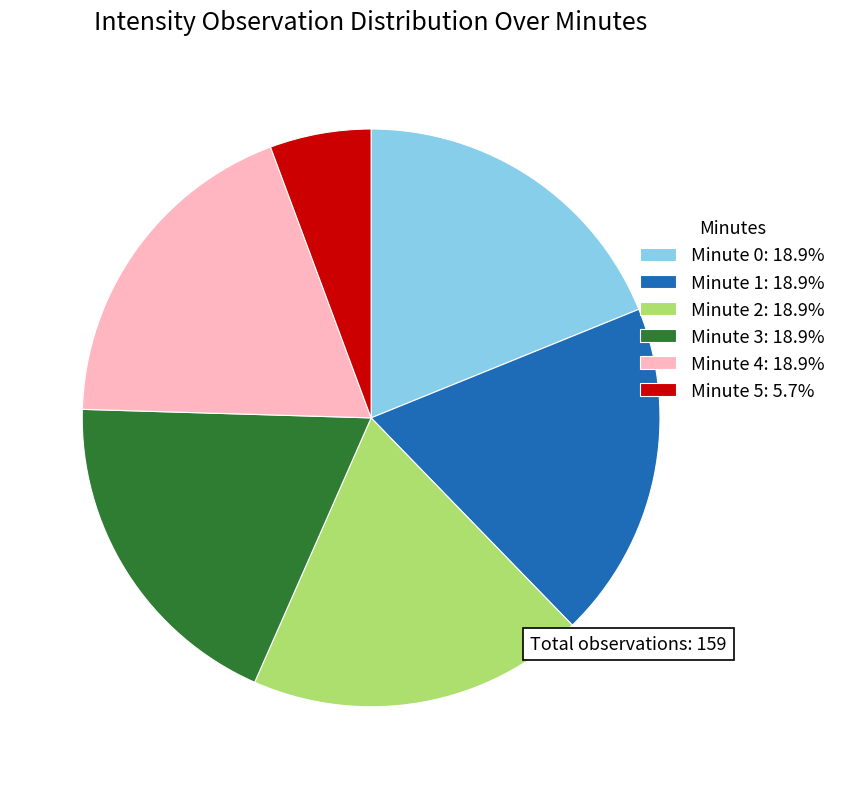

How many slices are in this pie chart?

6